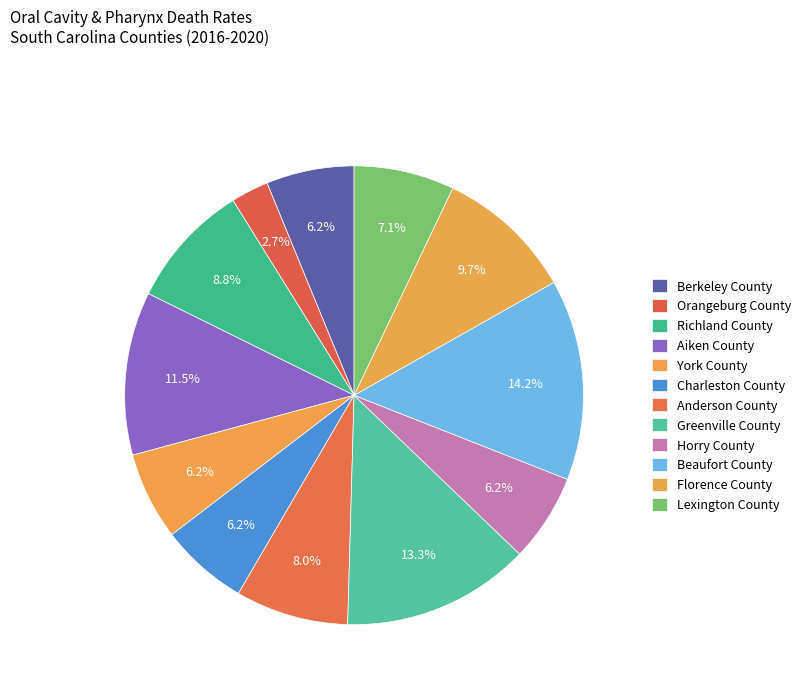

To the nearest percent, what portion does Greenville County represent?

13%